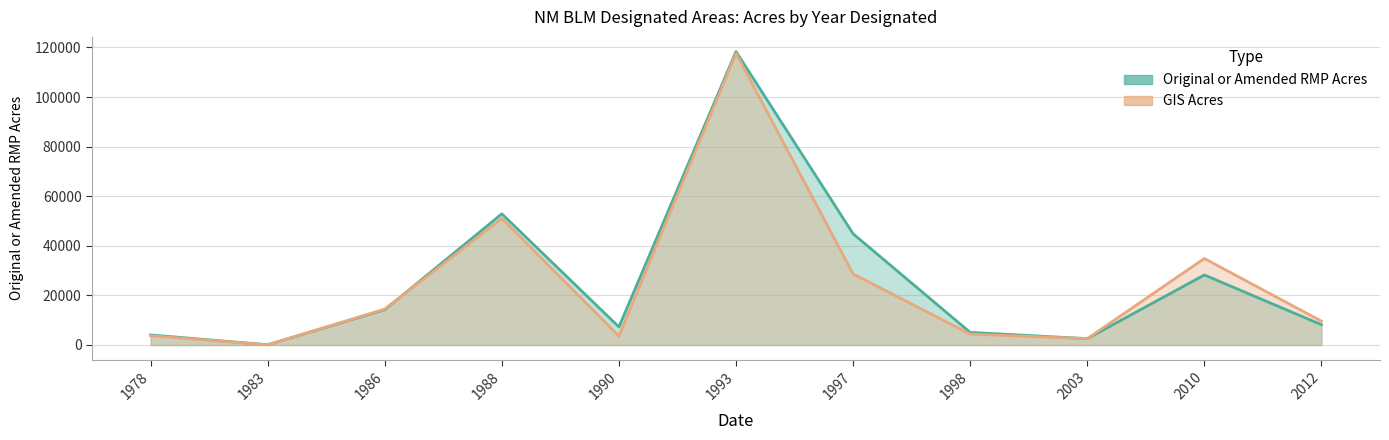

What are all the series names shown in the legend?

Original or Amended RMP Acres, GIS Acres